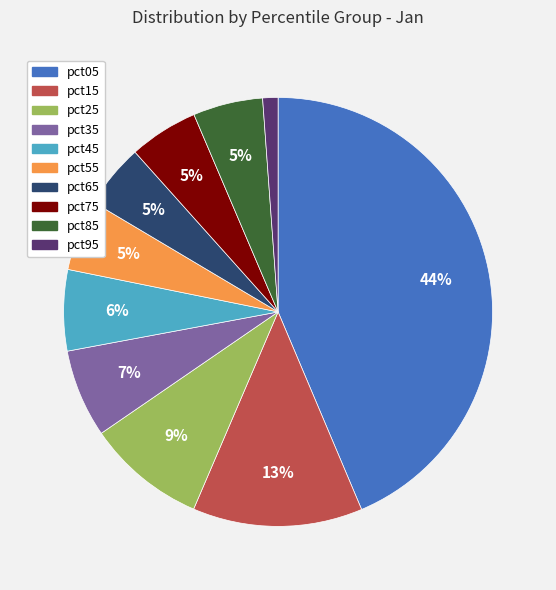

Is there any slice that represents more than half of the pie?

No